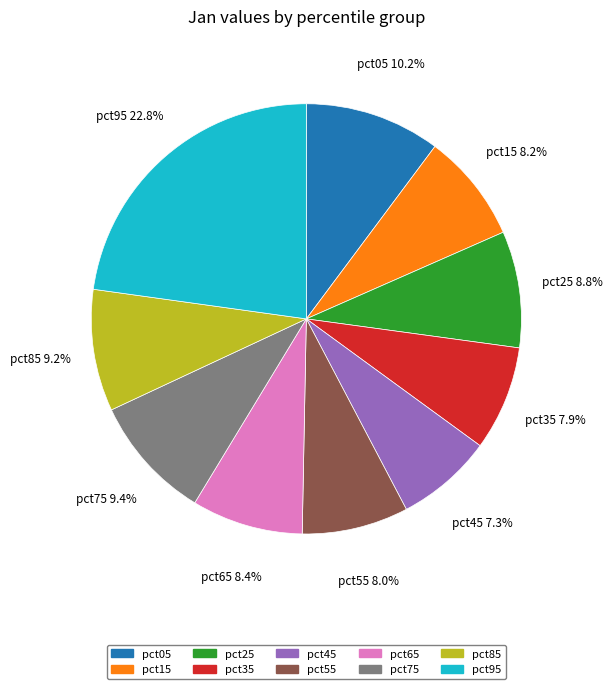

Is there any slice that represents more than half of the pie?

No